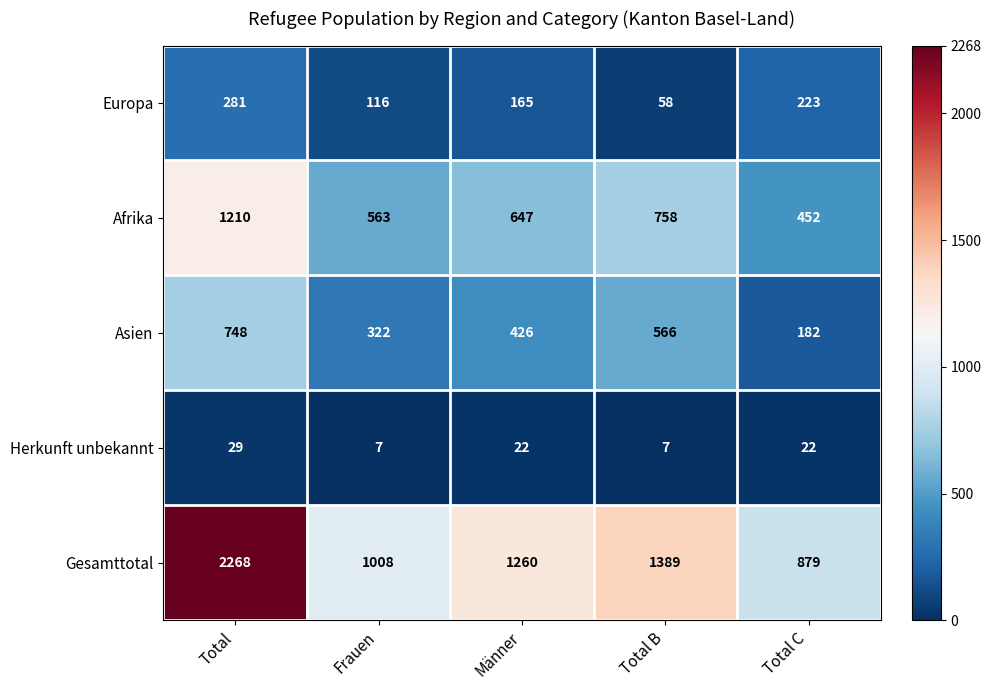

At which label does Afrika first exceed 647?

Total